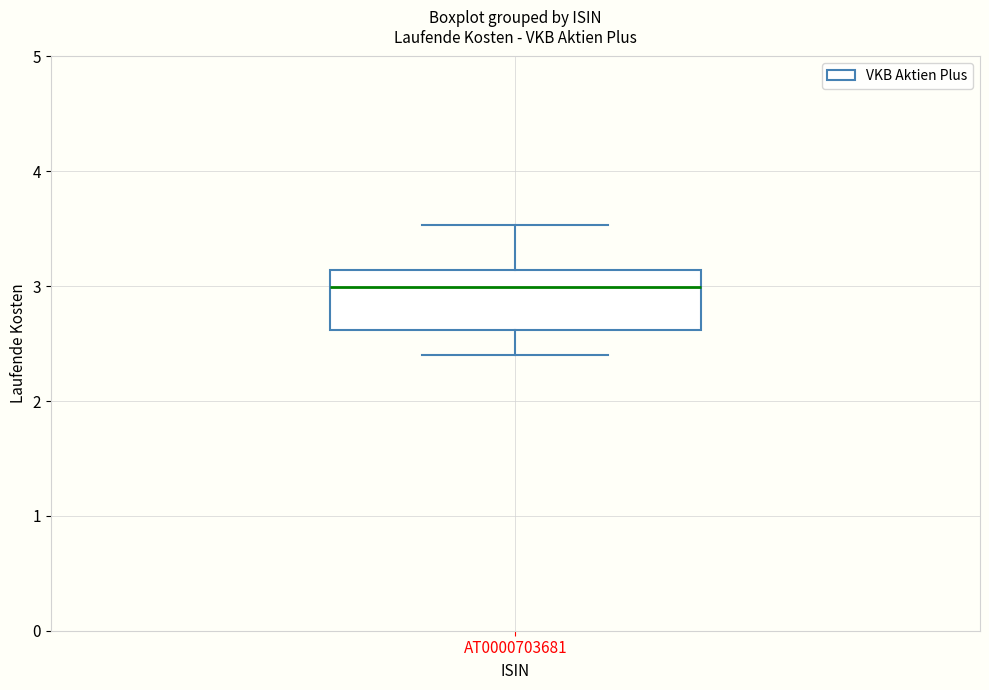

Where does the upper whisker of the box for AT0000703681 end on the y-axis? The values are not printed on the chart, so give them approximately, as read against the axis.

3.5